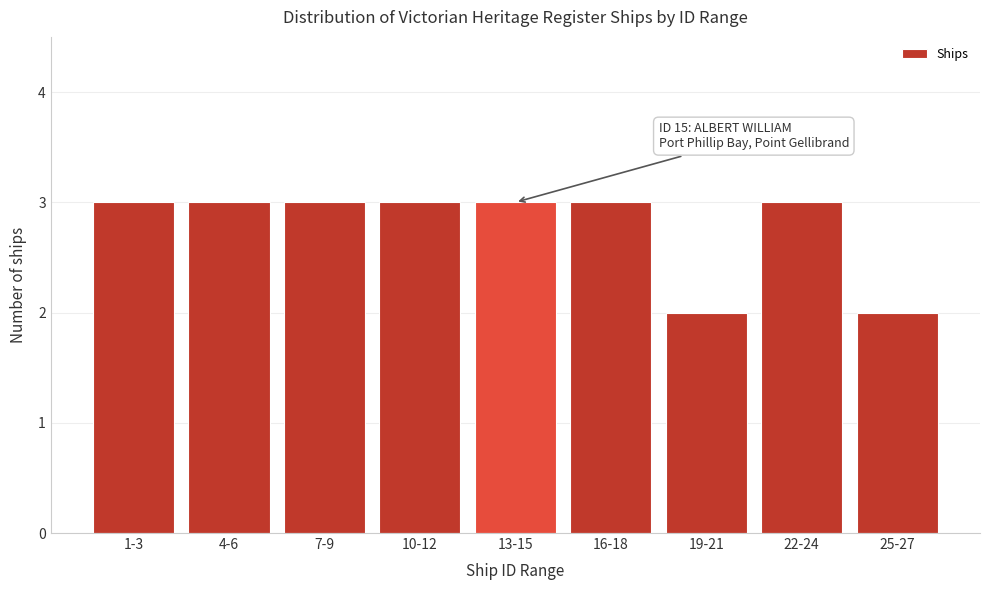

Reading left to right, list all the values displayed in this chart.

3	3	3	3	3	3	2	3	2